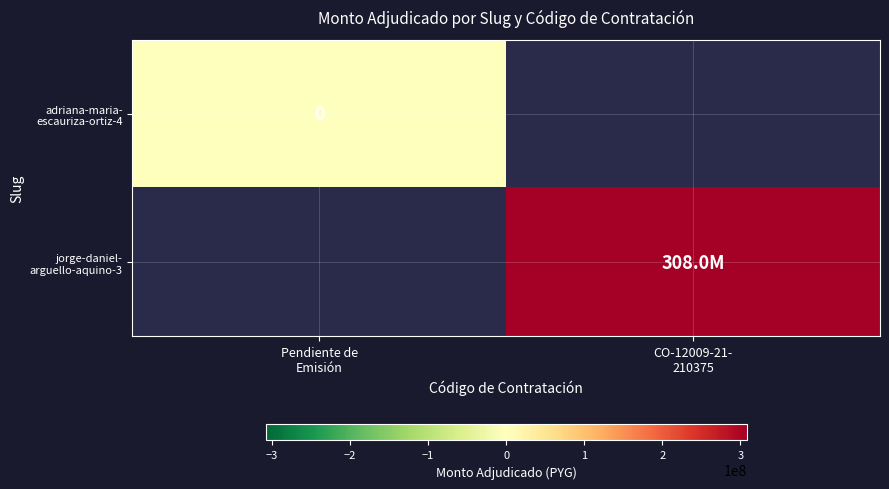

Count the number of categories in the chart.

2